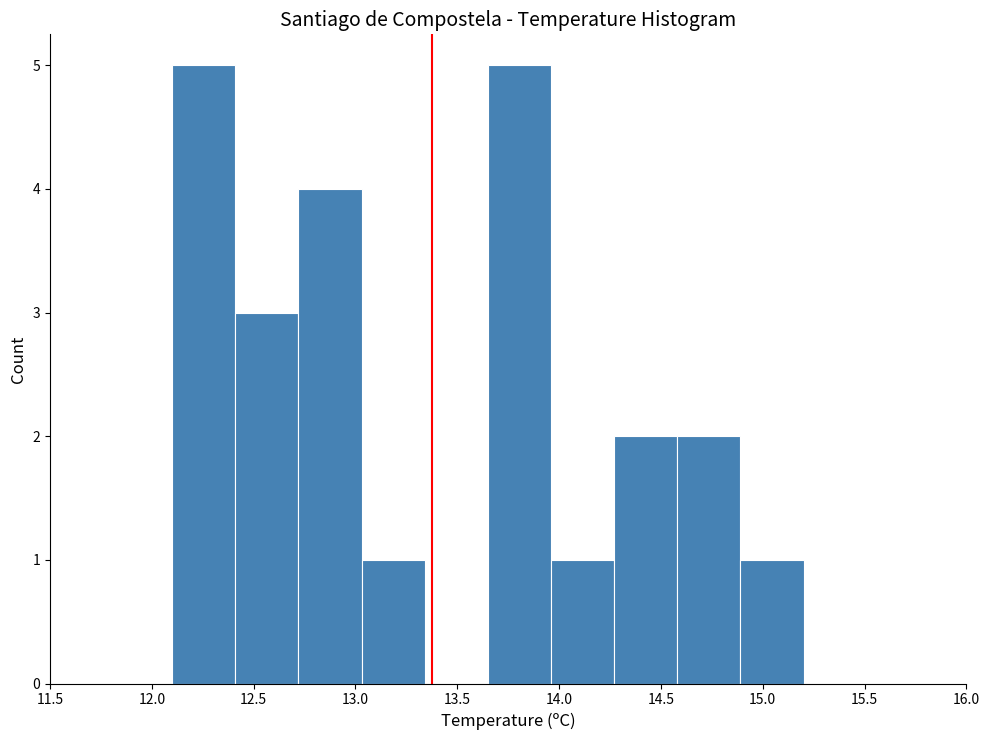

Reading left to right, transcribe this chart: for each bar, give the range it covers on the x-axis and its height. Neither the bar edges nor the heights are printed on the chart, so give them approximately, as read against the axes.

12.10 to 12.41: 5
12.41 to 12.72: 3
12.72 to 13.03: 4
13.03 to 13.34: 1
13.34 to 13.65: 0
13.65 to 13.96: 5
13.96 to 14.27: 1
14.27 to 14.58: 2
14.58 to 14.89: 2
14.89 to 15.20: 1